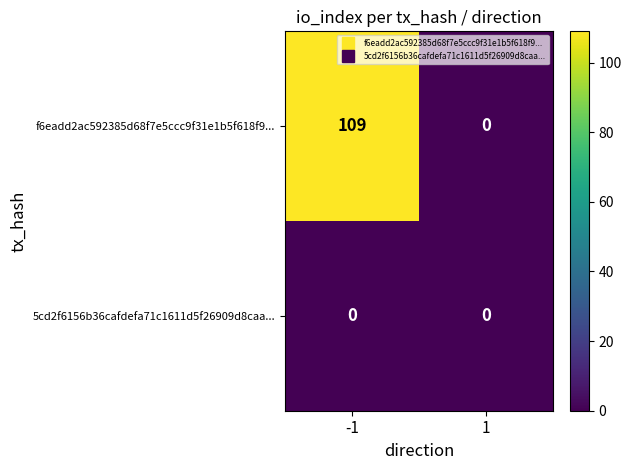

The f6eadd2ac592385d68f7e5ccc9f31e1b5f618f9... series shows -74 at 1. True or false?

False